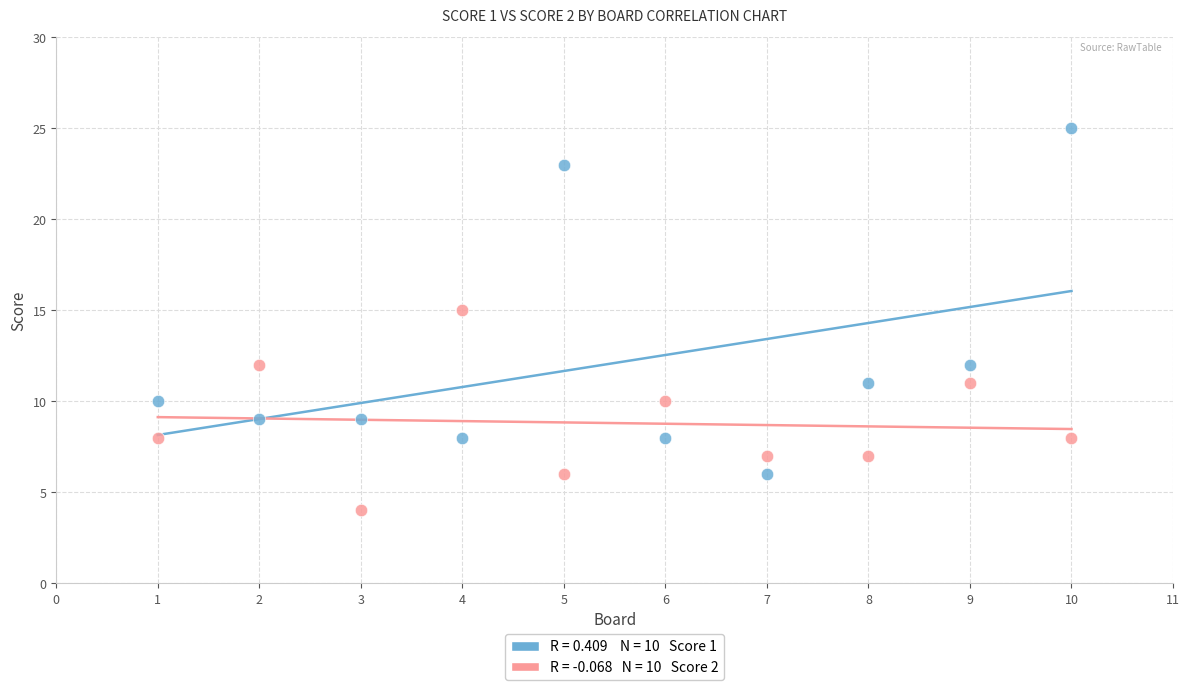

Across all series, what Y value is closest to 14?

15